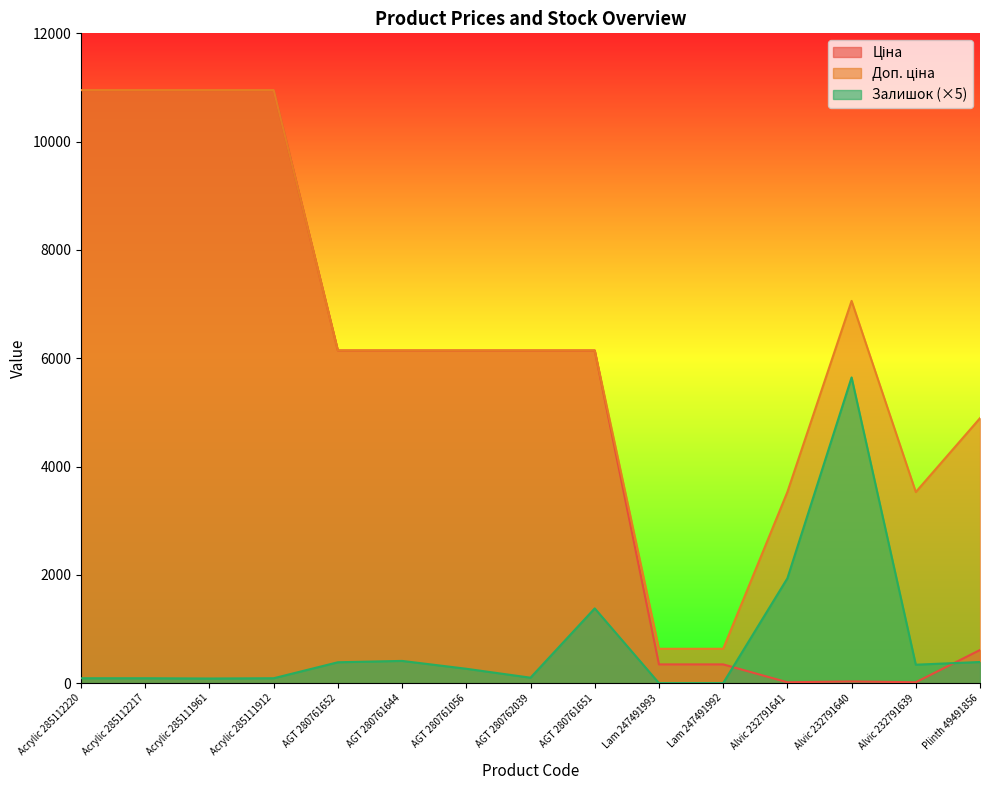

At which label does Ціна reach its minimum?

Alvic 232791641